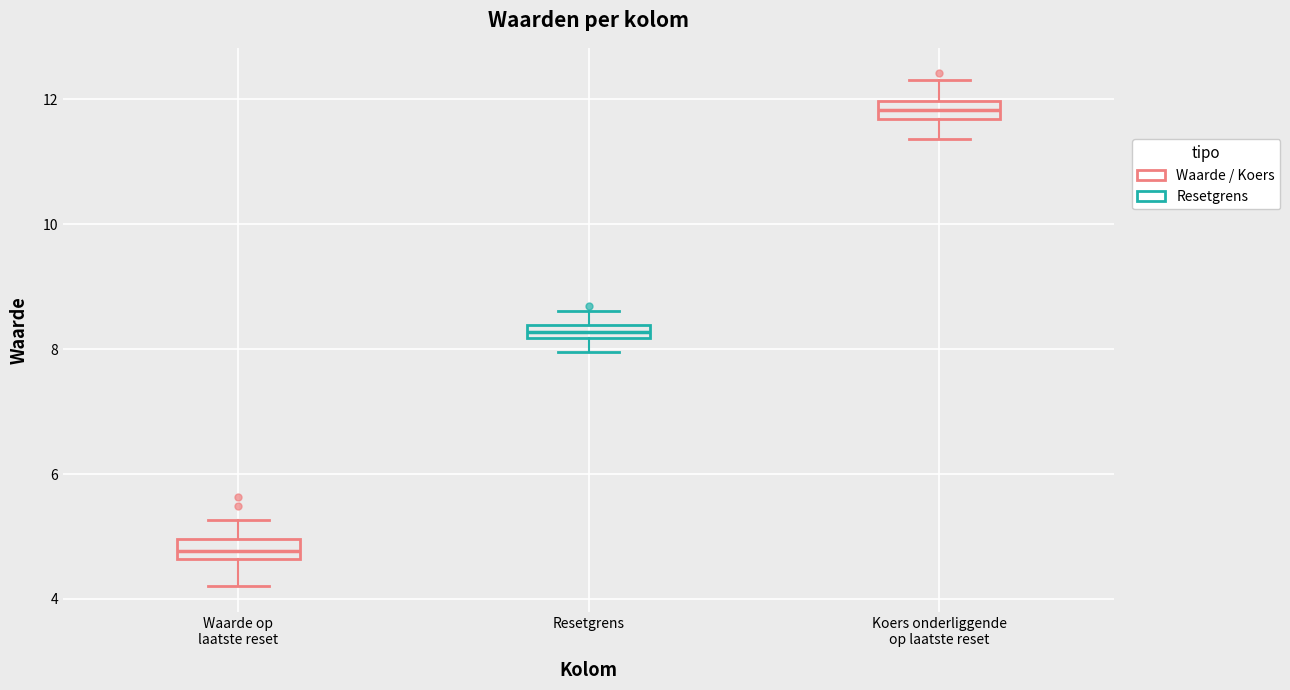

Where does the upper whisker of the box for Resetgrens end on the y-axis? The values are not printed on the chart, so give them approximately, as read against the axis.

8.6